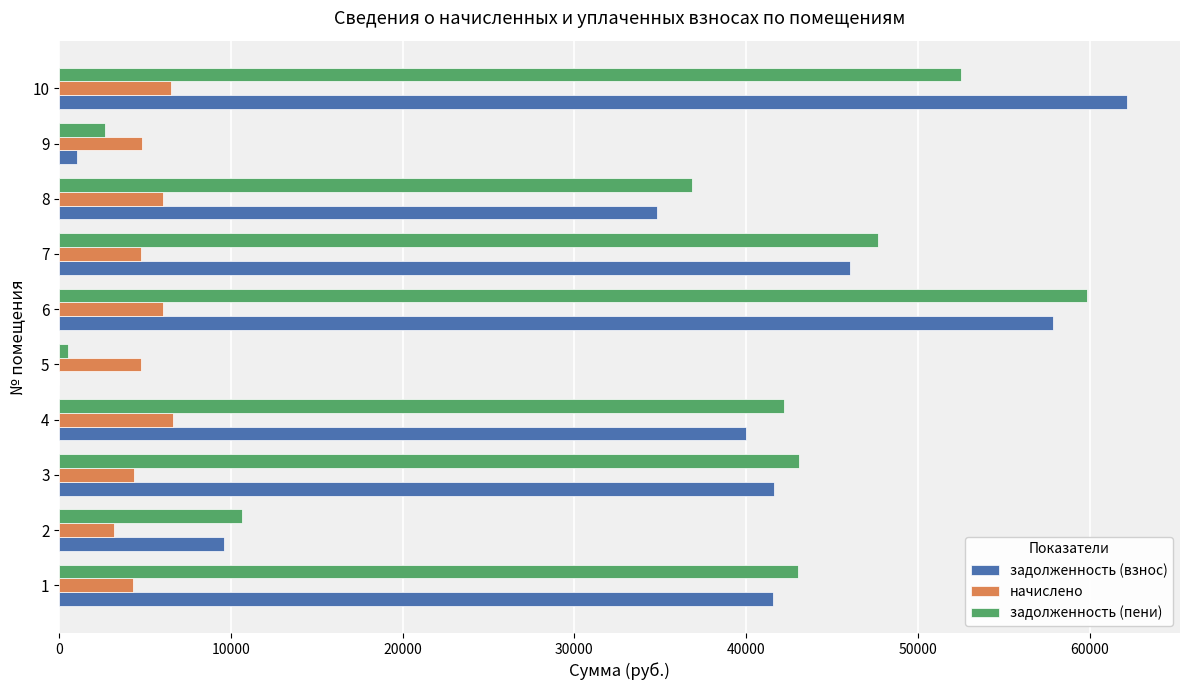

Is the value of задолженность (взнос) at 10 greater than the value of задолженность (пени) at 2?

Yes